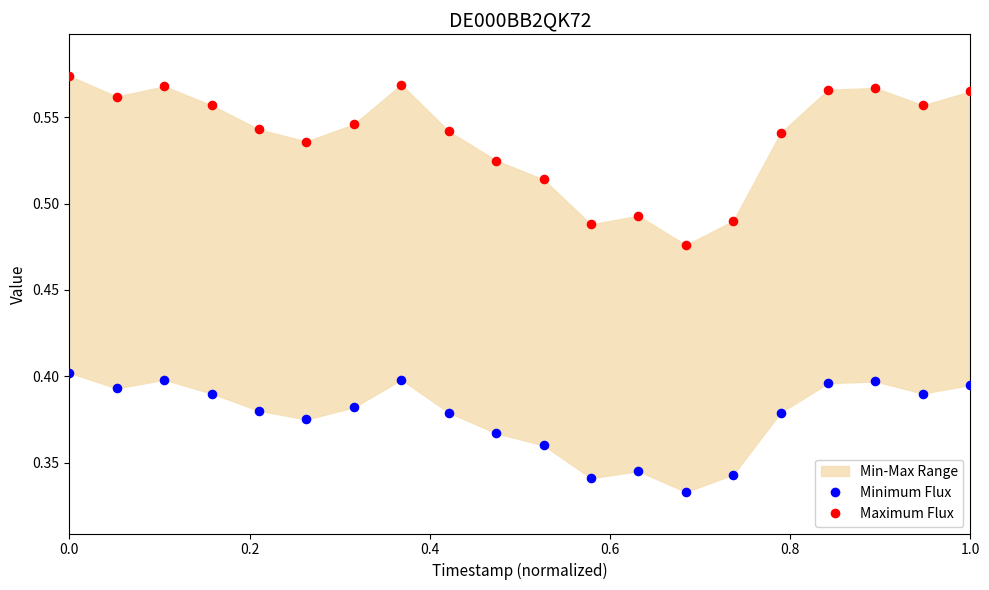

Which series has the largest Y range (max minus min)?

Maximum Flux